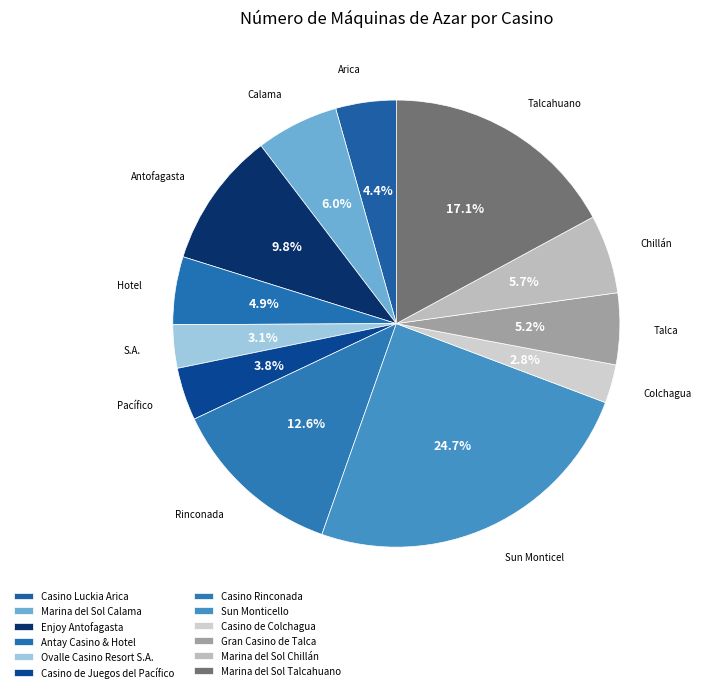

How many slices are in this pie chart?

12